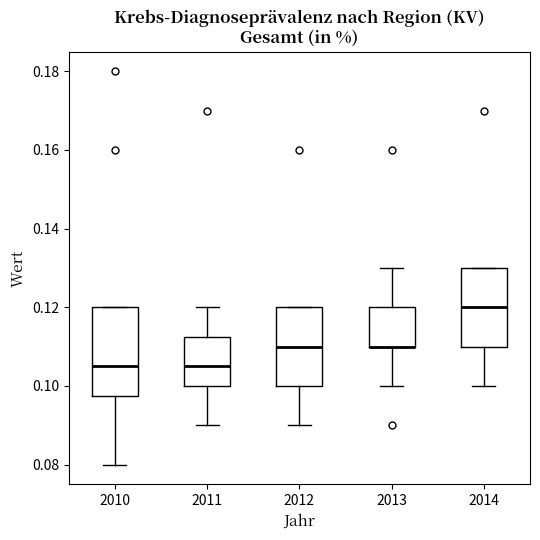

Reading left to right, transcribe this box plot: for each box, give where its median line is, the range the box spans, and where its two whiskers end, as read against the y-axis. The values are not printed on the chart, so give them approximately, as read against the axis.

2010: median 0.106, box 0.098 to 0.120, whiskers 0.080 to 0.120
2011: median 0.106, box 0.100 to 0.112, whiskers 0.090 to 0.120
2012: median 0.110, box 0.100 to 0.120, whiskers 0.090 to 0.120
2013: median 0.110 (drawn on the box's lower edge), box 0.110 to 0.120, whiskers 0.100 to 0.130
2014: median 0.120, box 0.110 to 0.130, whiskers 0.100 to 0.130